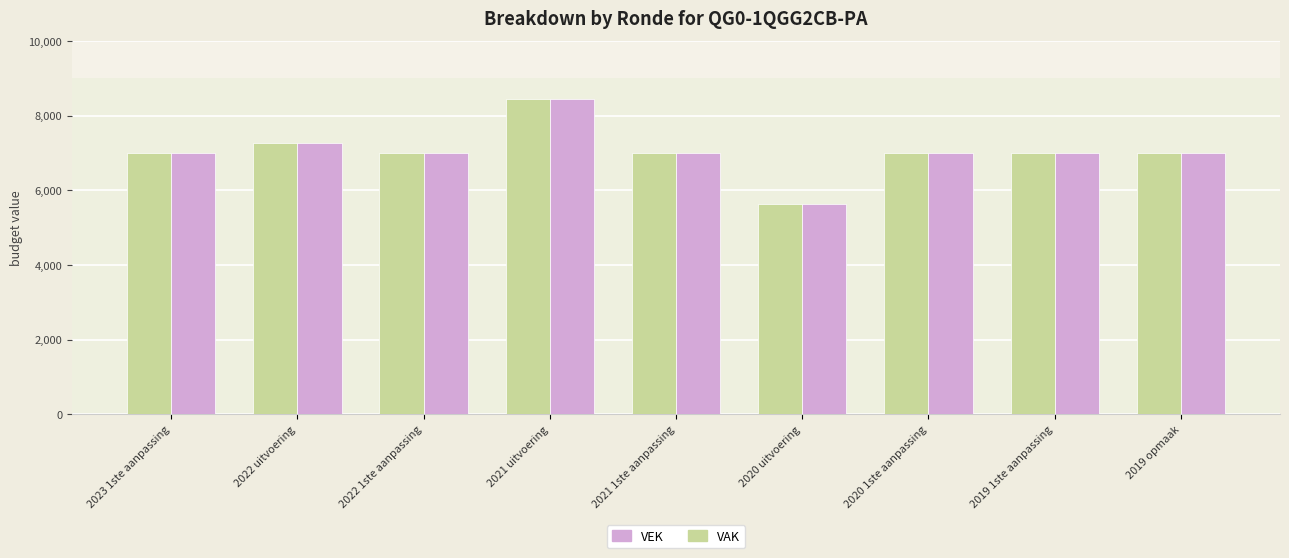

What is the sum of the VEK values at 2021 uitvoering and 2019 opmaak?

15434